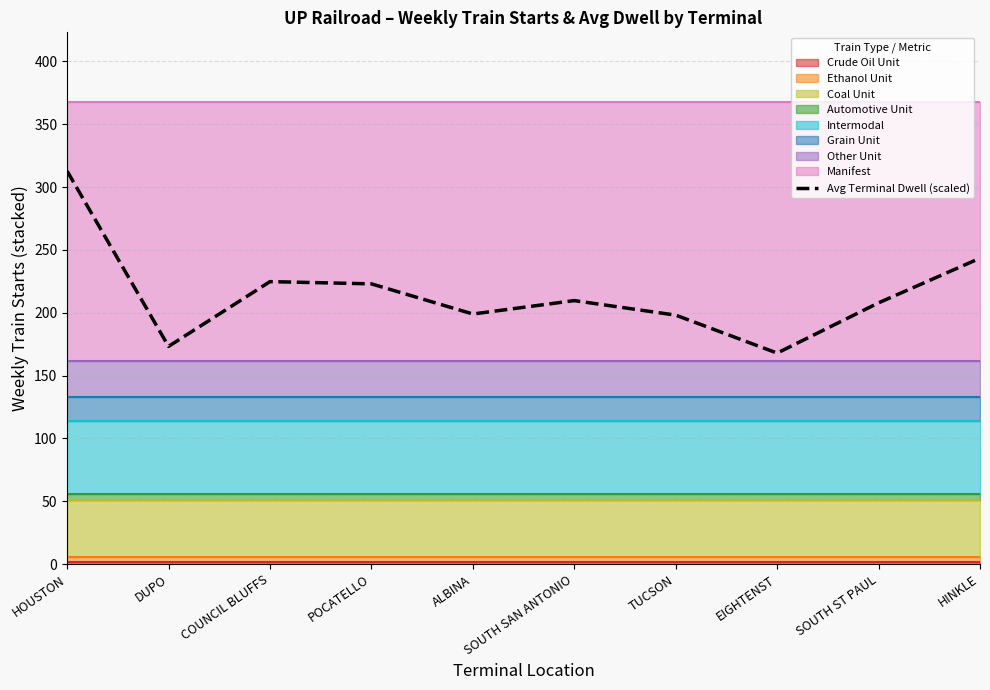

What is the ratio of the value at TUCSON to the value at EIGHTENST?

1.2